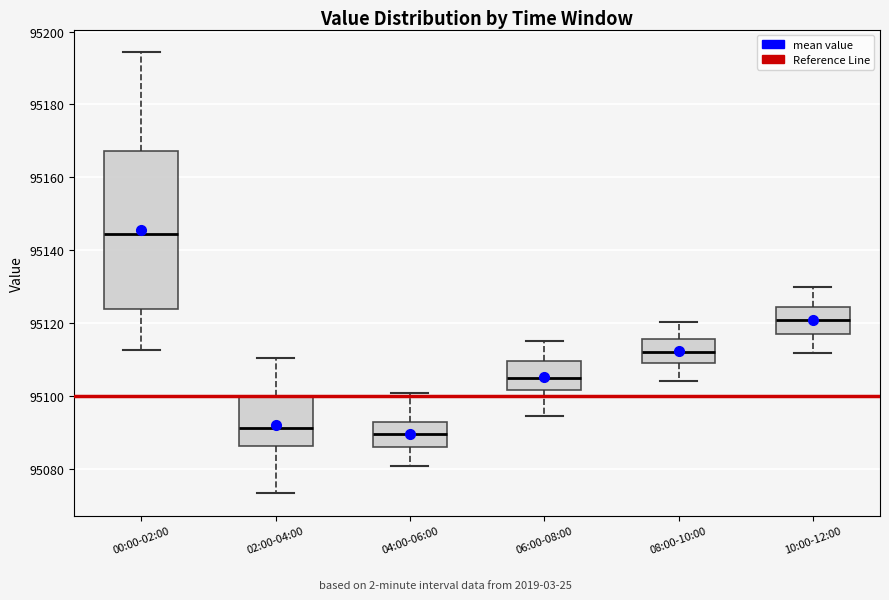

Which box has the highest median line?

00:00-02:00